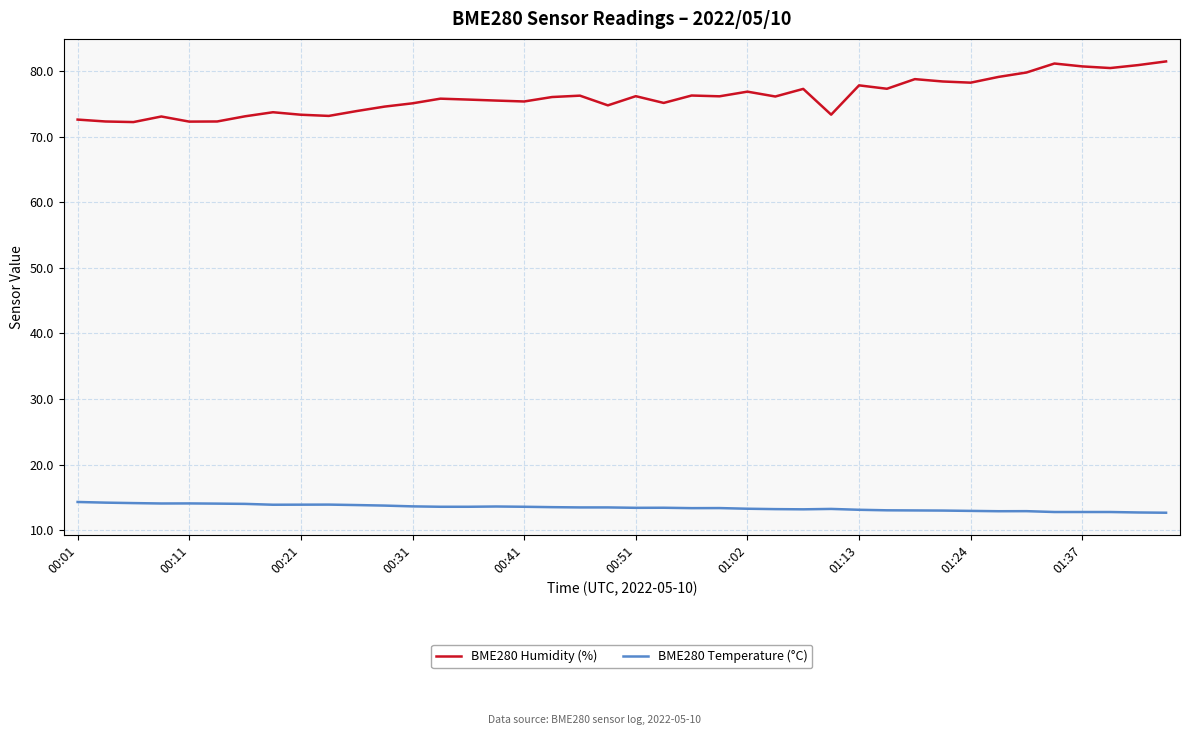

Which series has the largest range (max minus min)?

BME280 Humidity (%)